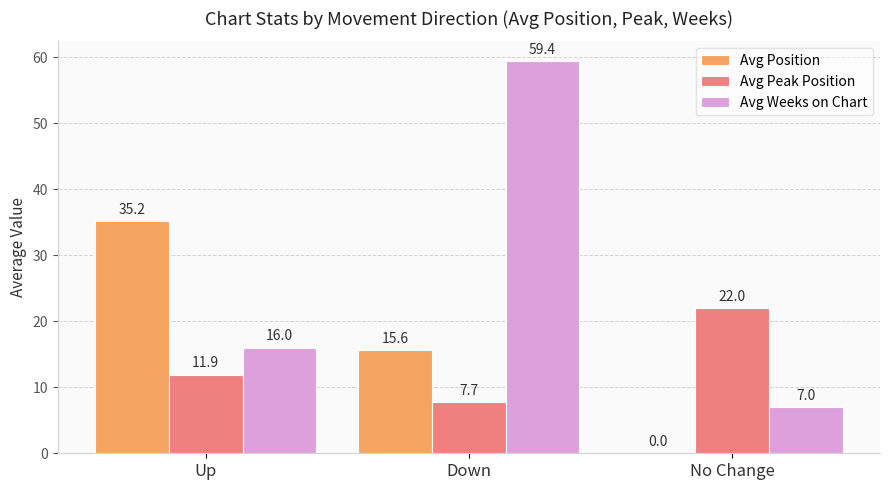

What is the approximate value of Avg Peak Position at No Change?

22.0